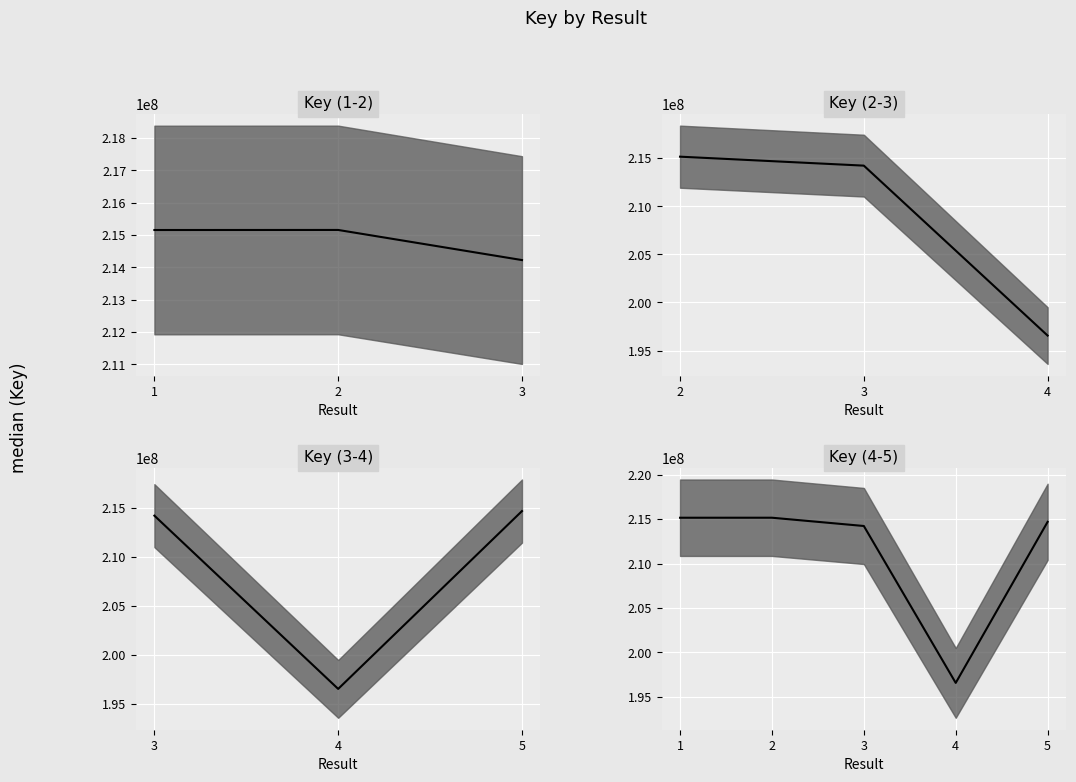

What is the value of the 2nd point from the left?

215156020